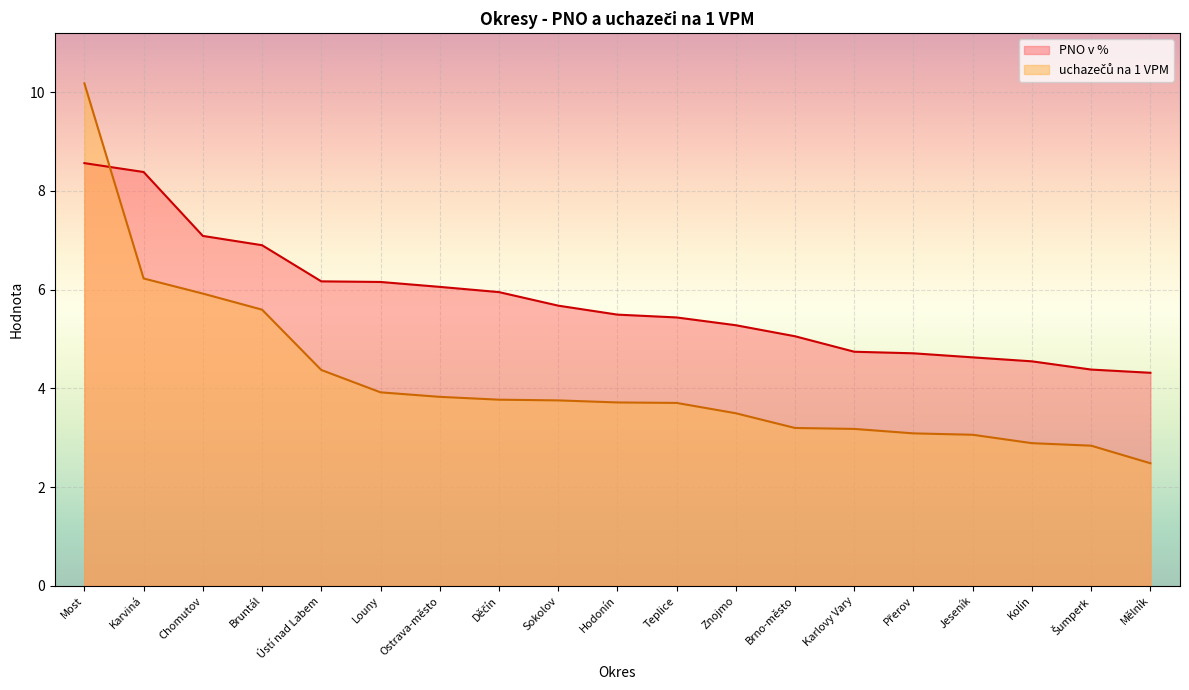

True or false: PNO v % has more than 2 interior local peaks.

False